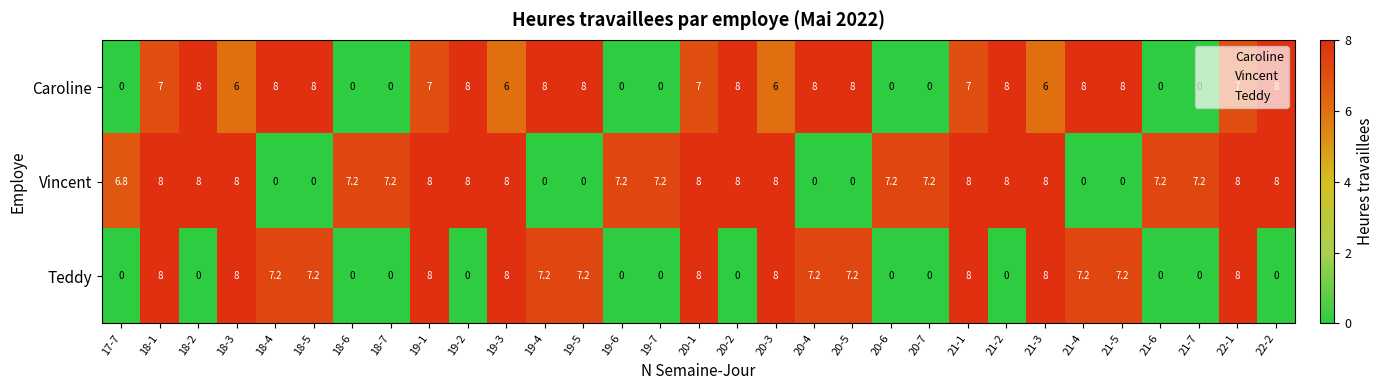

At how many categories does at least one series exceed 4?

31